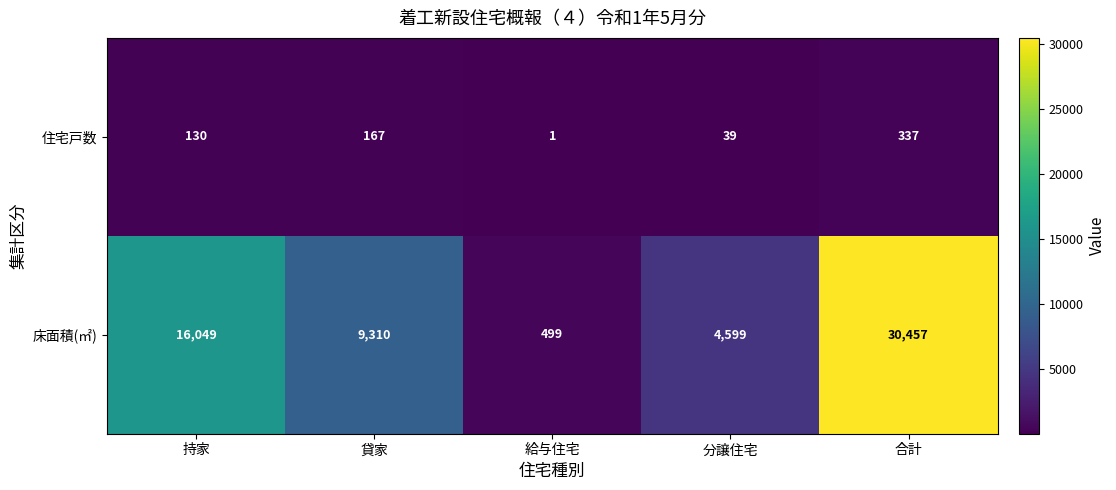

Reading right to left, list all the values displayed in this chart.

住宅戸数: 合計=337	分譲住宅=39	給与住宅=1	貸家=167	持家=130
床面積(㎡): 合計=30457	分譲住宅=4599	給与住宅=499	貸家=9310	持家=16049